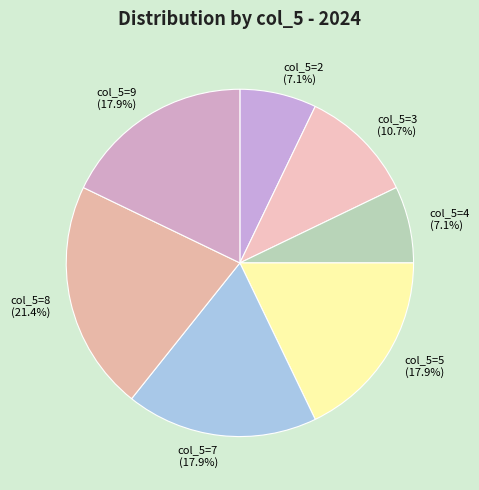

Between col_5=8 and col_5=5, which is larger?

col_5=8